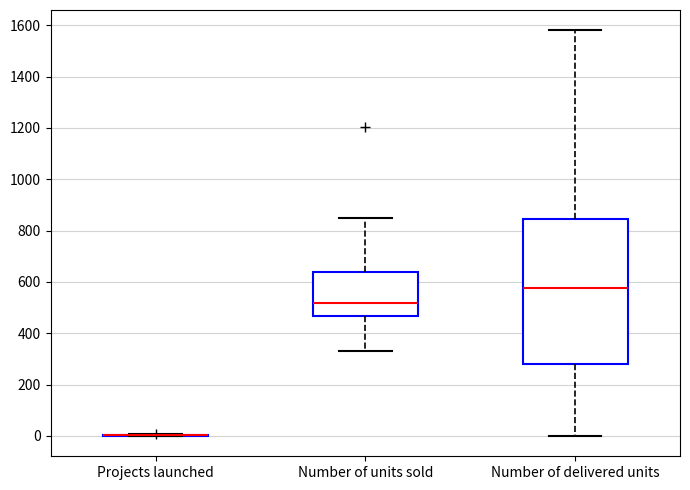

Reading left to right, read every box against the y-axis: the position of its median line, the range the box covers, and the ends of its whiskers. The values are not printed on the chart, so give them approximately, as read against the axis.

Projects launched: box collapsed to a line at 0, whiskers 0 to 0
Number of units sold: median 520, box 460 to 640, whiskers 340 to 840
Number of delivered units: median 580, box 280 to 840, whiskers 0 to 1580